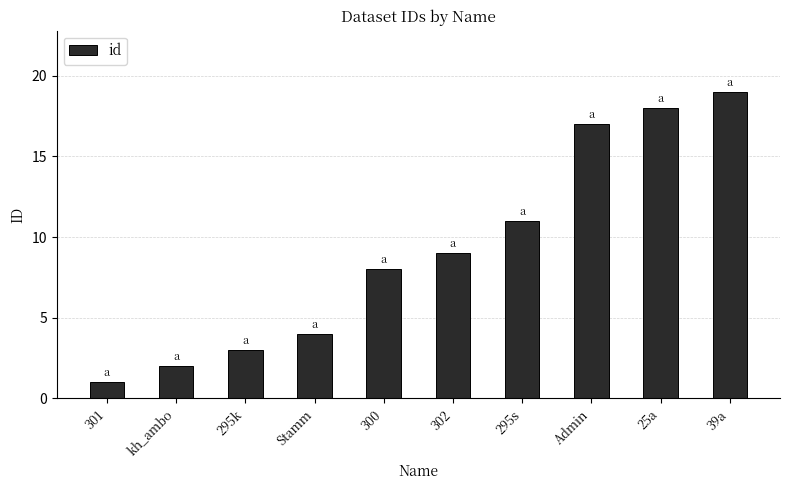

Read the value at kh_ambo.

2